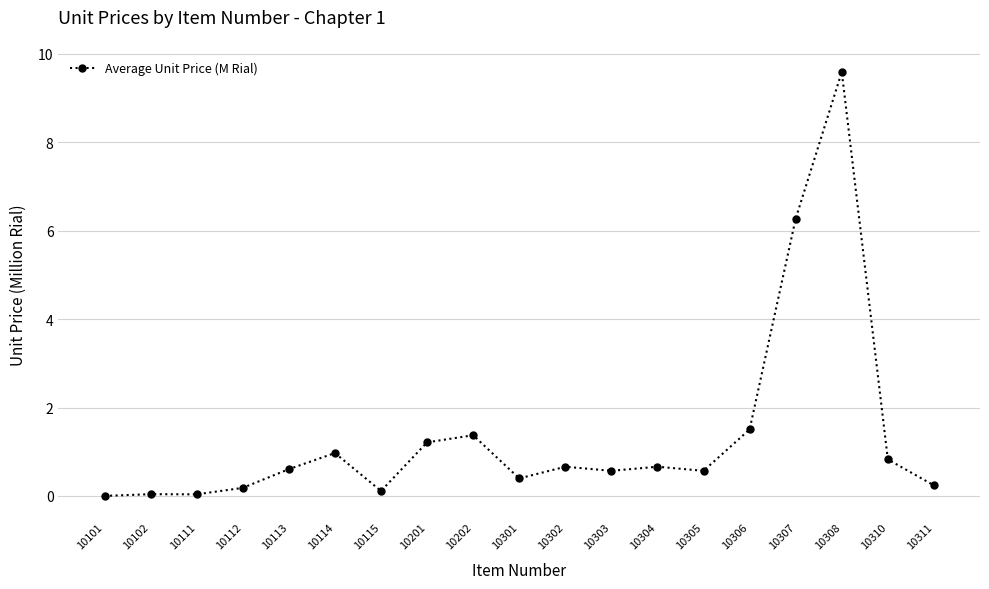

Does the chart display data point markers on the line(s)?

Yes